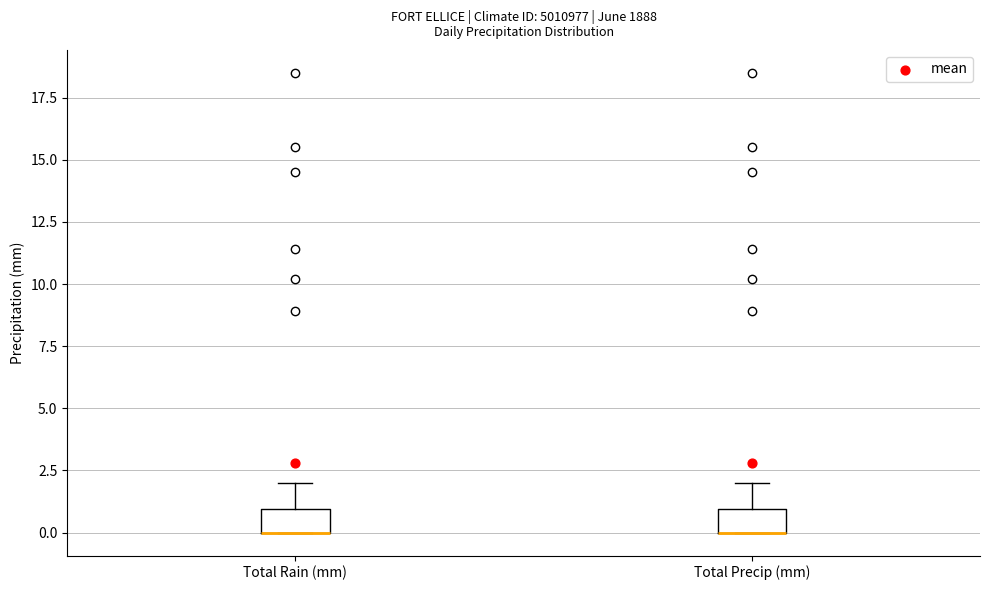

Where is the lower edge of the box for Total Rain (mm) on the y-axis? The values are not printed on the chart, so give them approximately, as read against the axis.

0